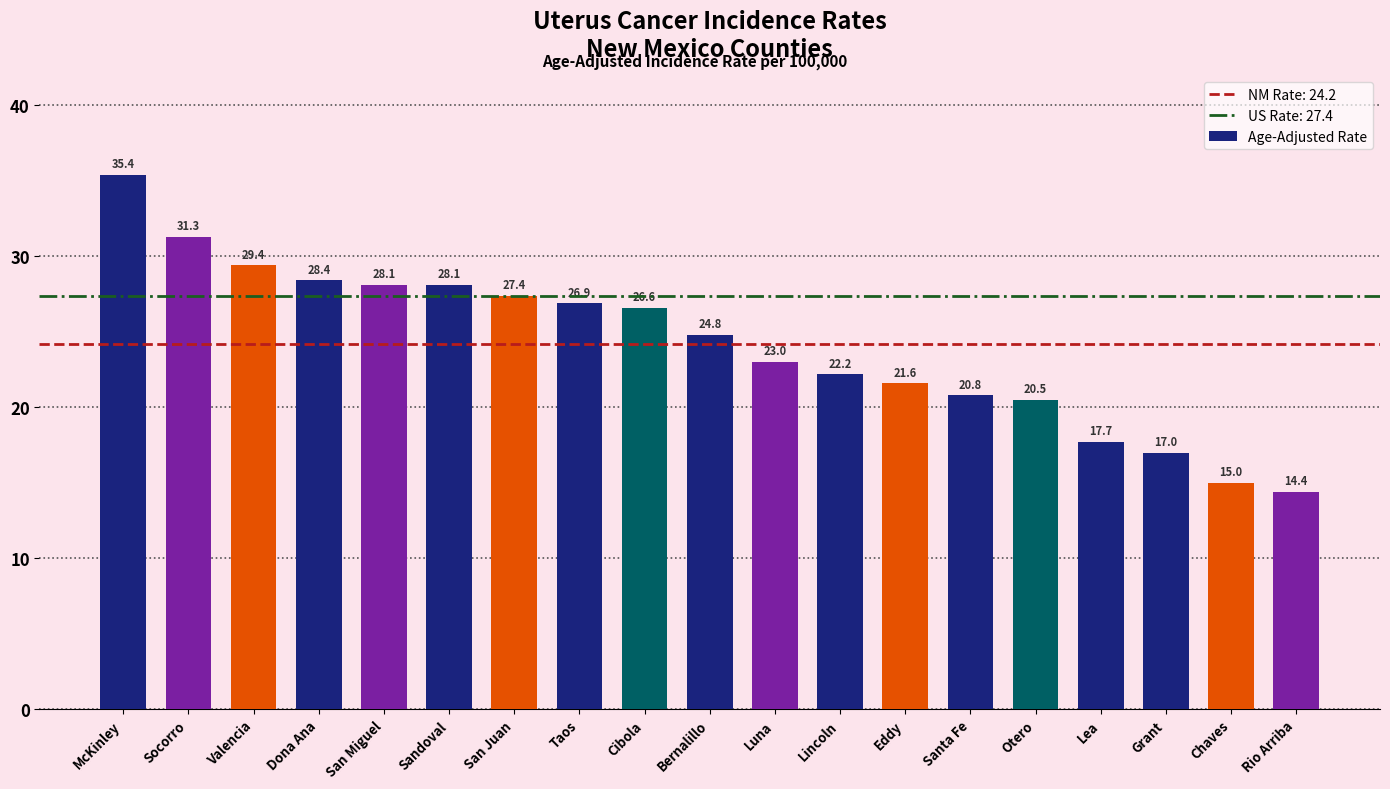

What is the label of the 19th bar from the right?

McKinley